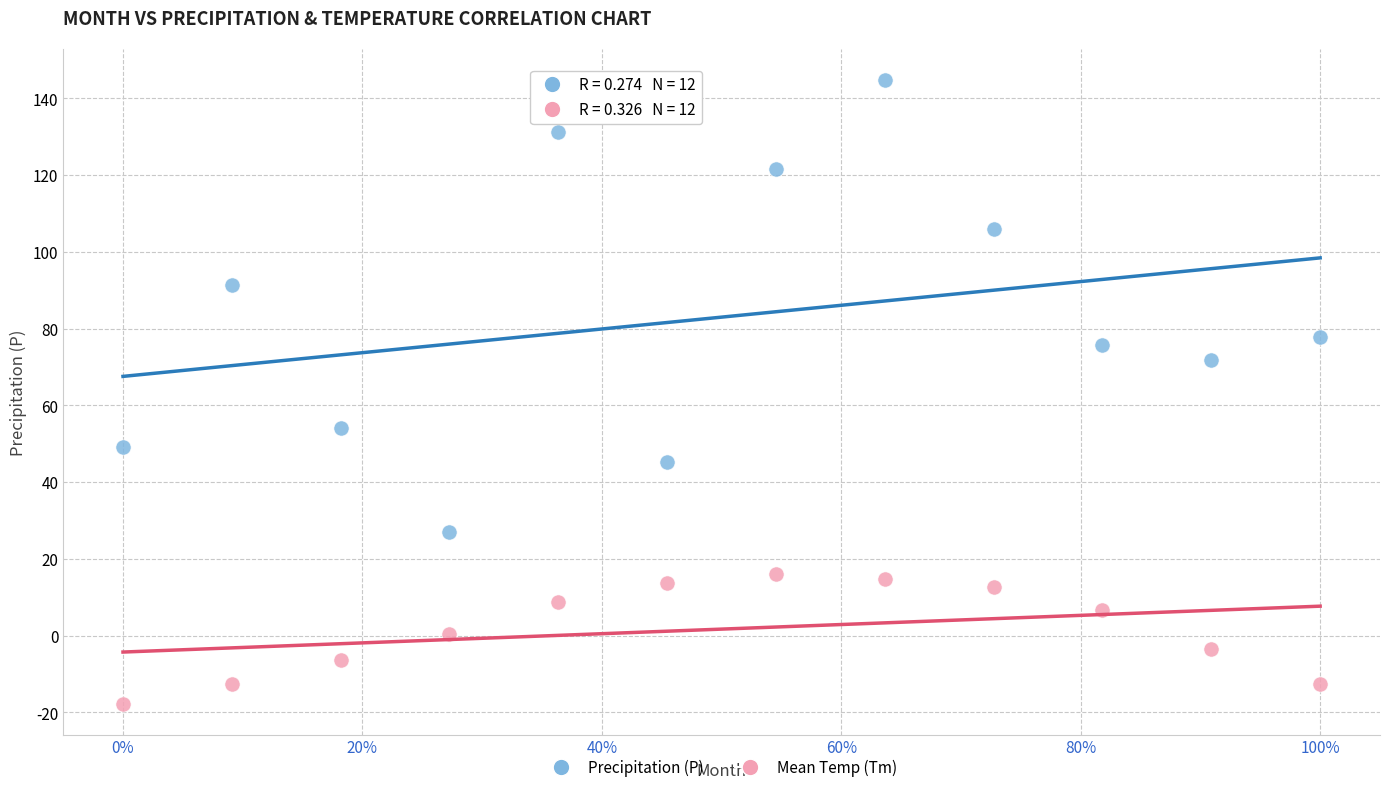

What are all the series names shown in the legend?

Precipitation (P), Mean Temp (Tm)